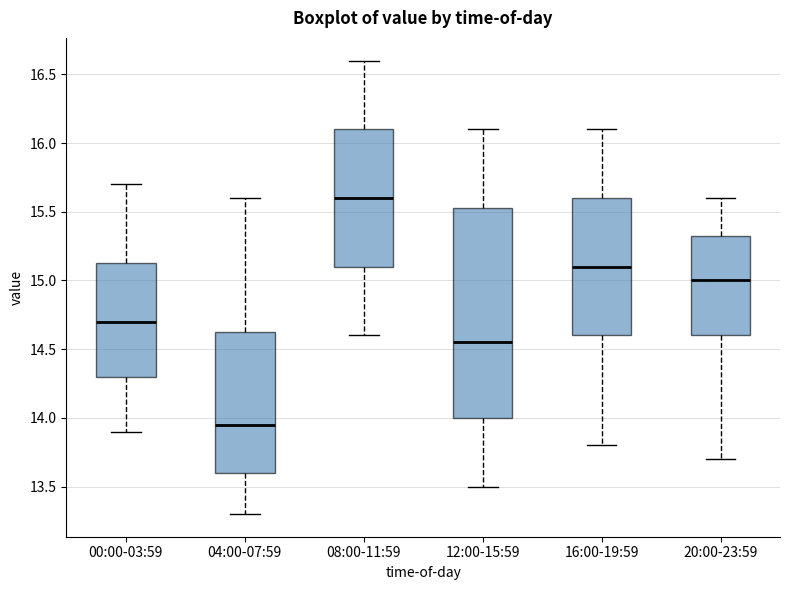

Comparing the boxes themselves (not the whiskers), which one is the tallest?

12:00-15:59